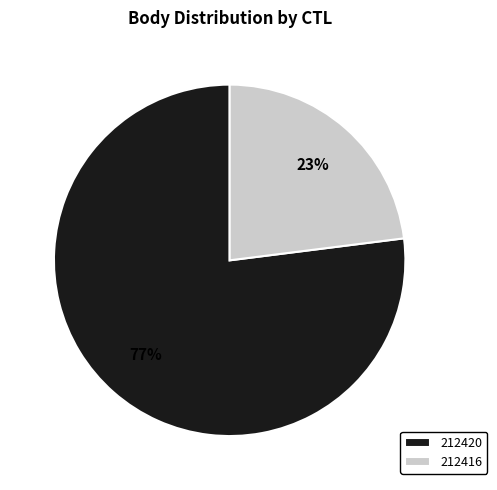

Count the number of slices in the pie.

2